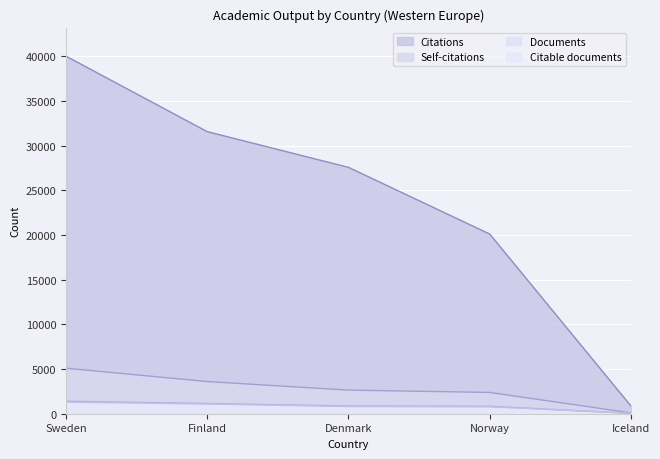

What is the difference between the maximum and minimum values in the Citations series?

39155